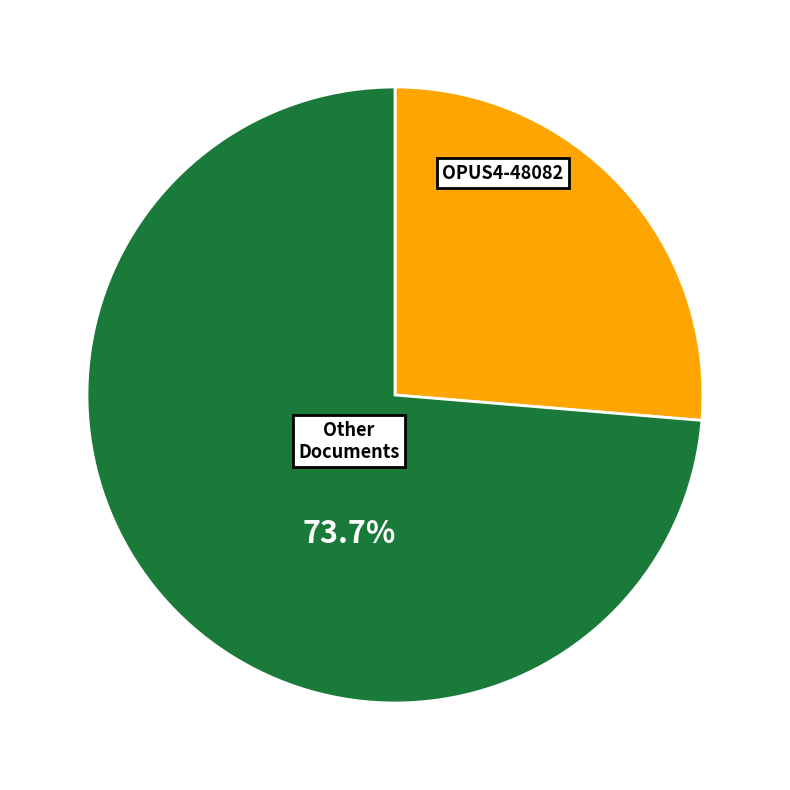

Is there a majority slice in this chart?

Yes